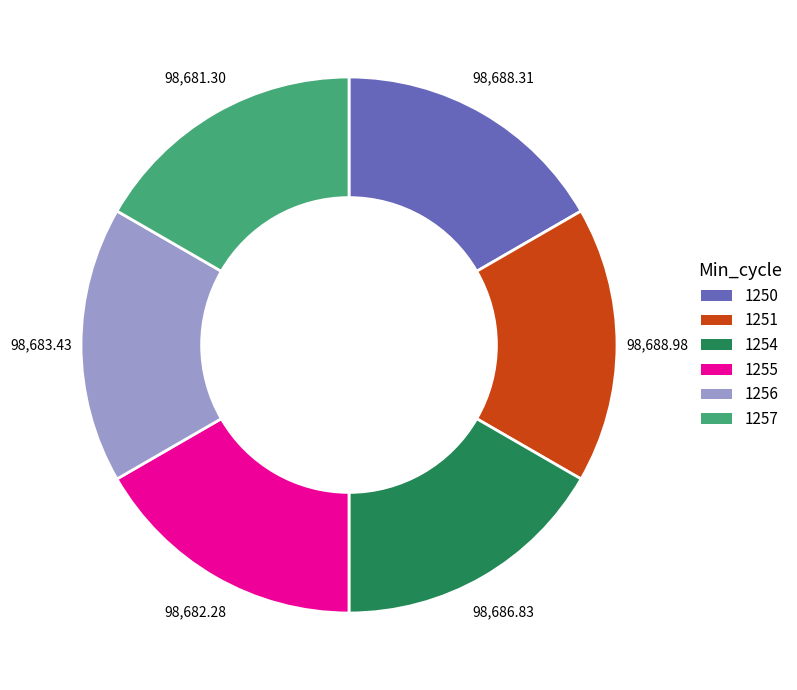

Do 1250 and 1254 together represent more than half of the pie?

No